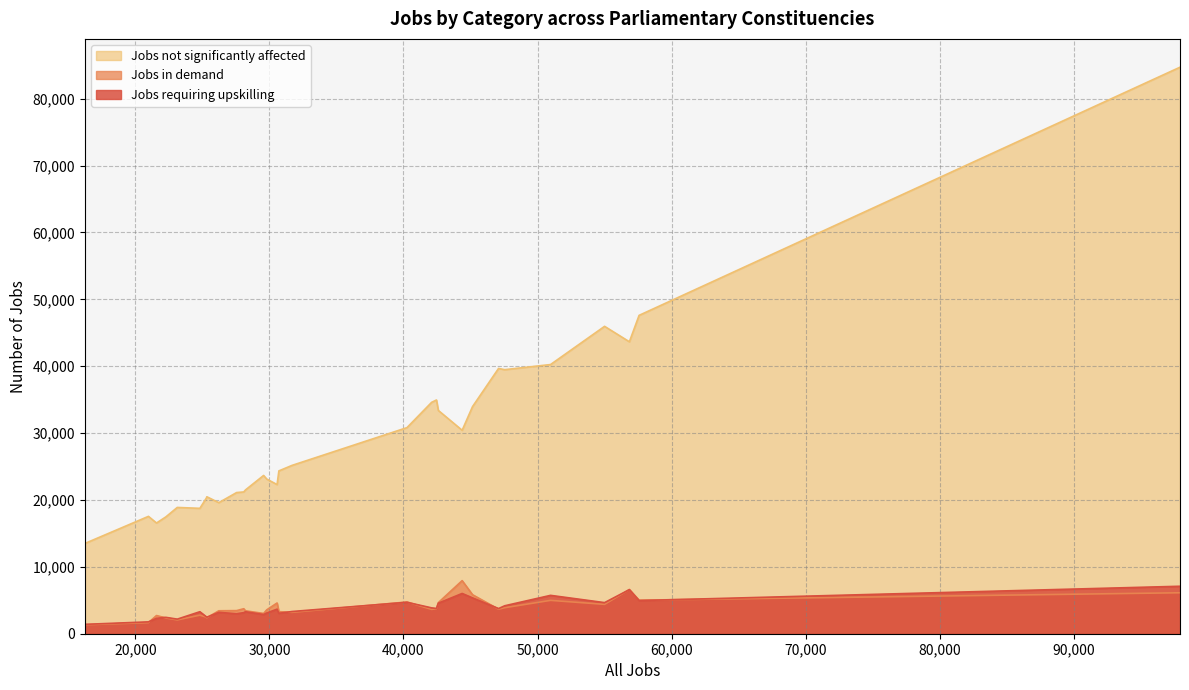

Which series has the largest range (max minus min)?

Jobs not significantly affected